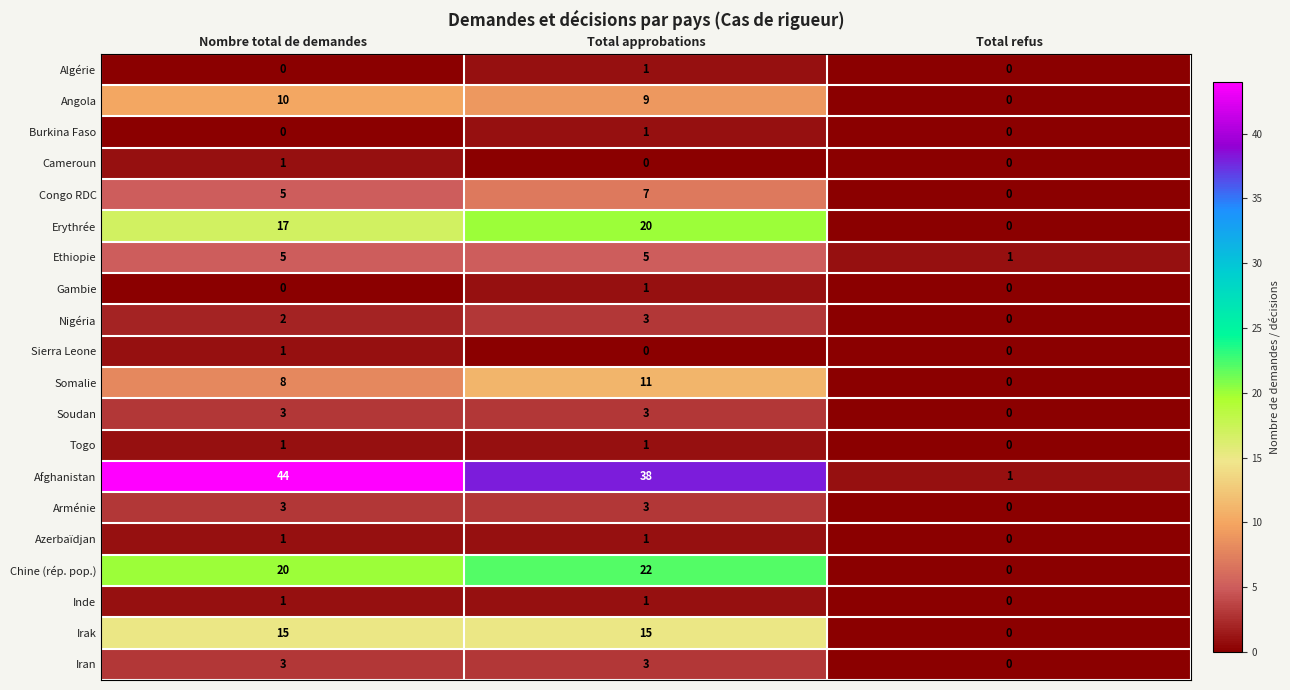

Which series has the widest spread of values?

Afghanistan